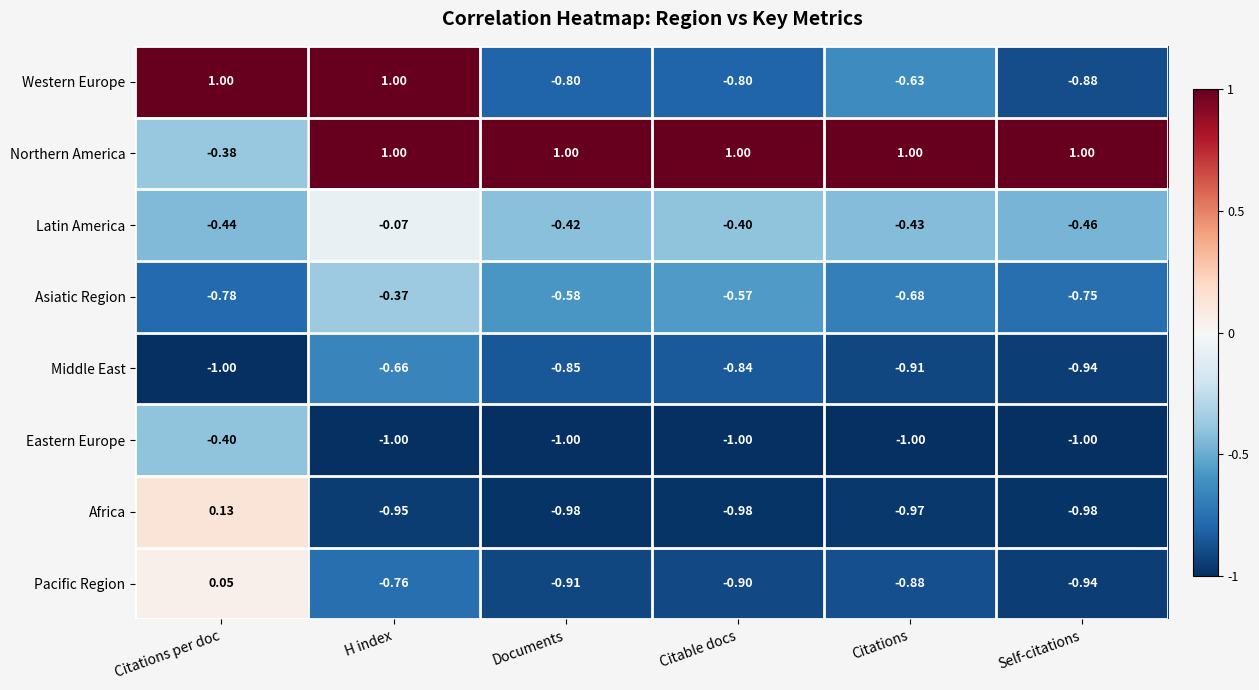

Which category has the lowest value in the Asiatic Region series?

Citations per doc